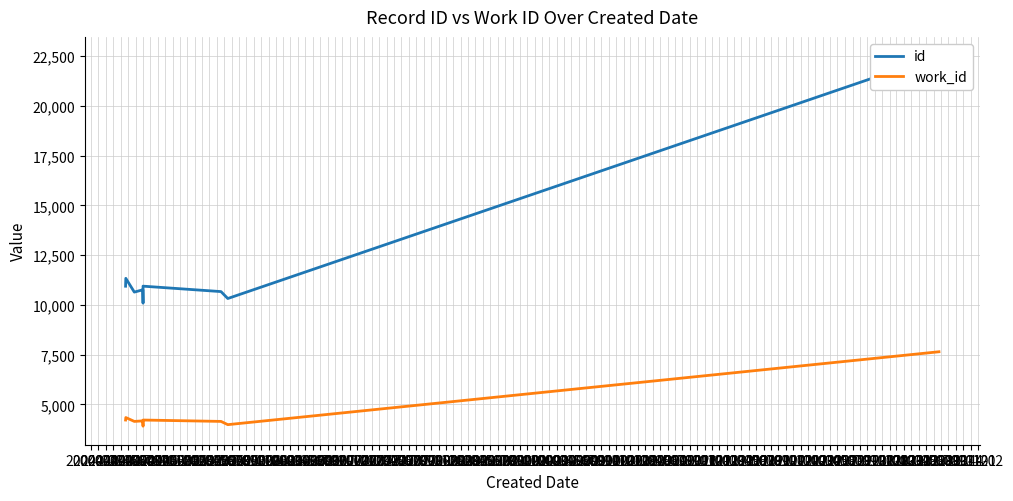

What is the sum of all id values?

118988